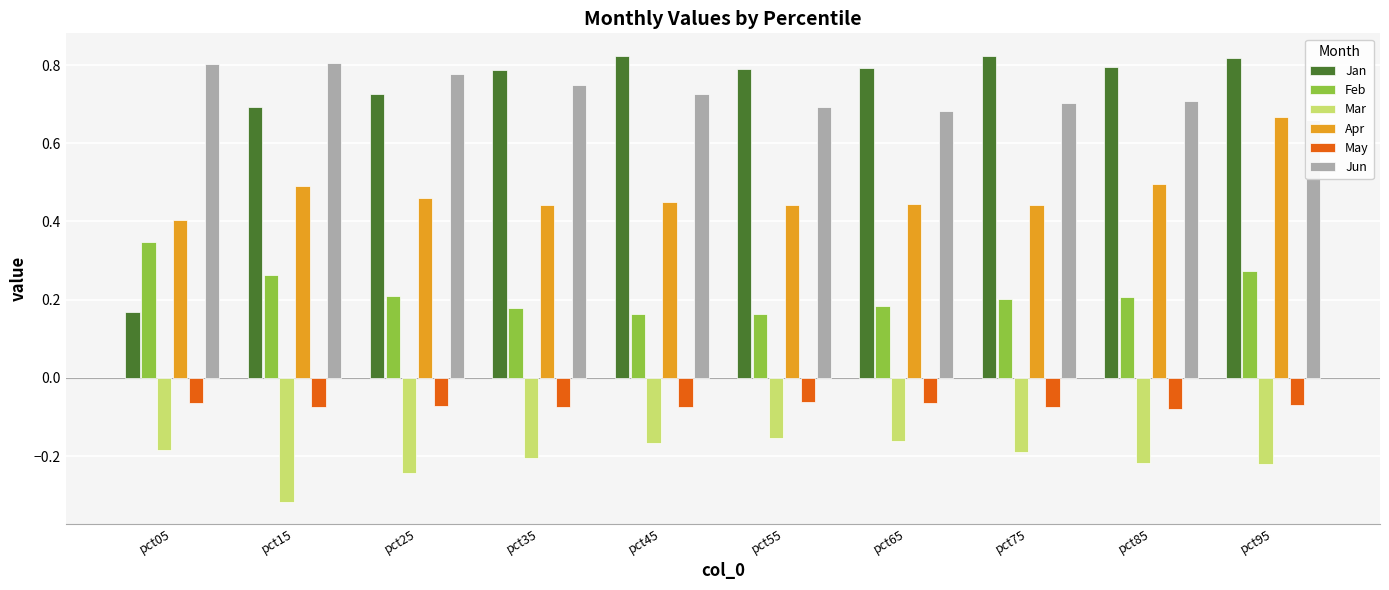

What is the maximum value shown in the chart?

0.8